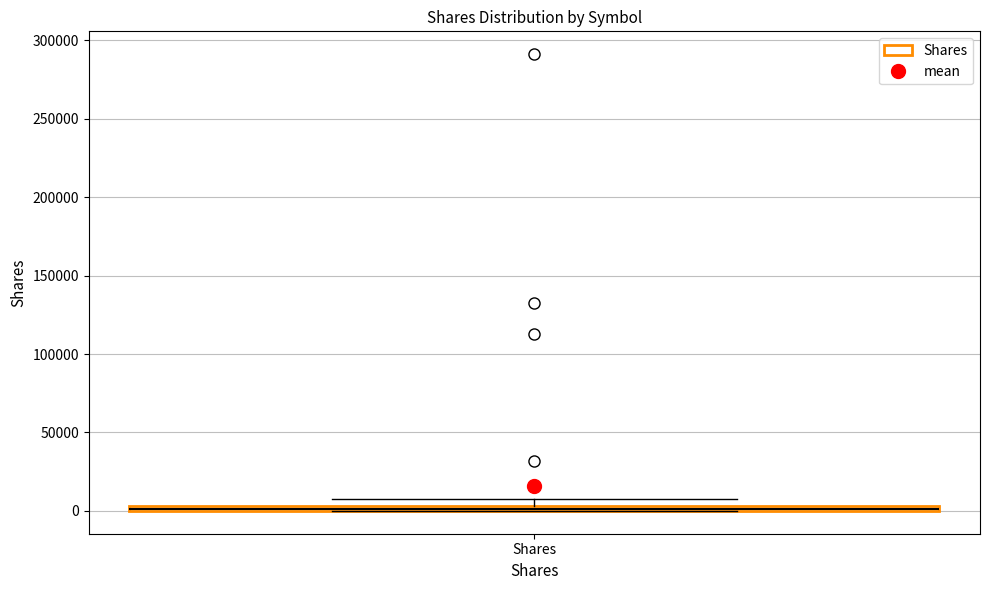

Where is the lower edge of the box for Shares on the y-axis? The values are not printed on the chart, so give them approximately, as read against the axis.

0